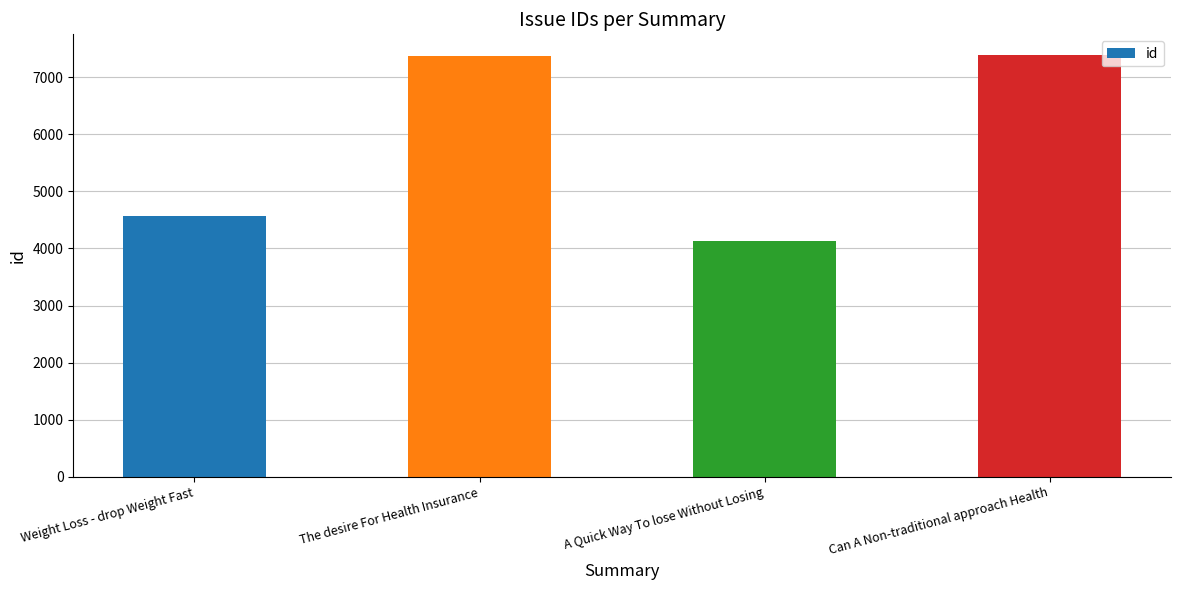

What is the label of the 4th bar from the right?

Weight Loss - drop Weight Fast